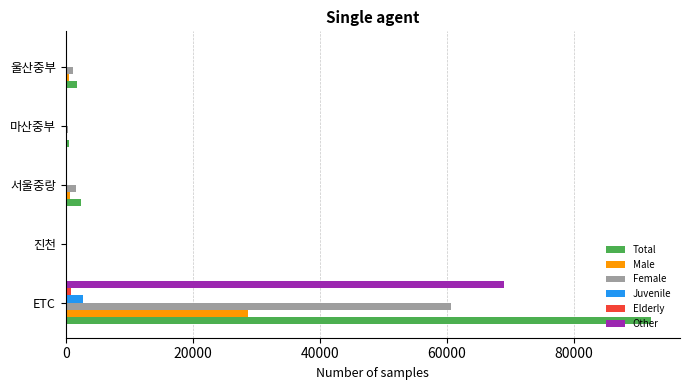

What is the sum of all Other values?

69225